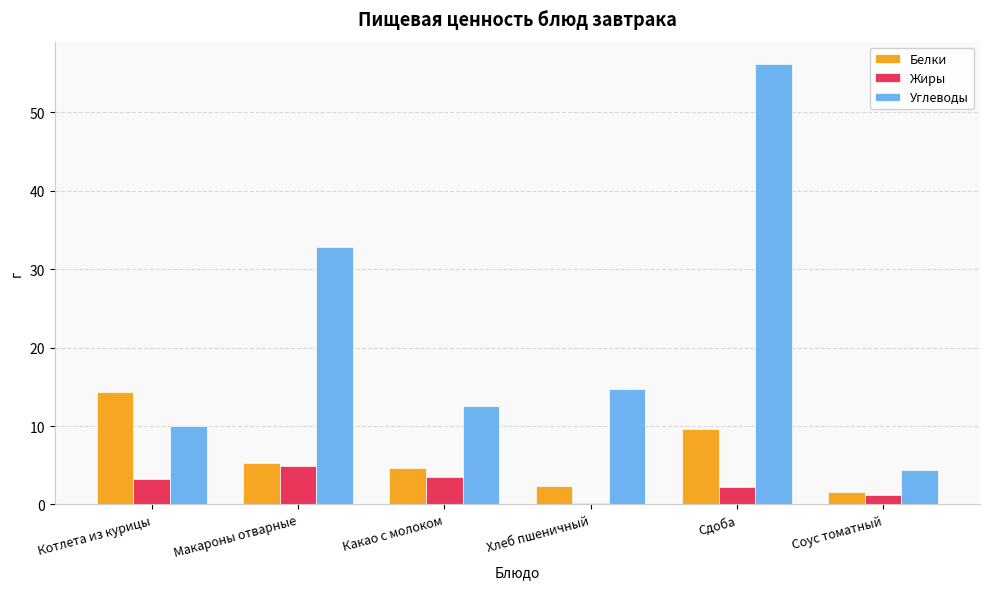

How many values in the Углеводы series are below 14?

3